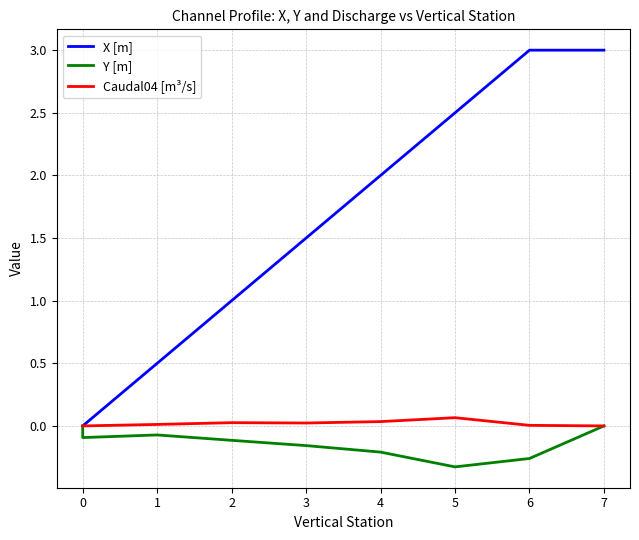

Rank the series at 3 from lowest to highest value.

Y [m], Caudal04 [m³/s], X [m]